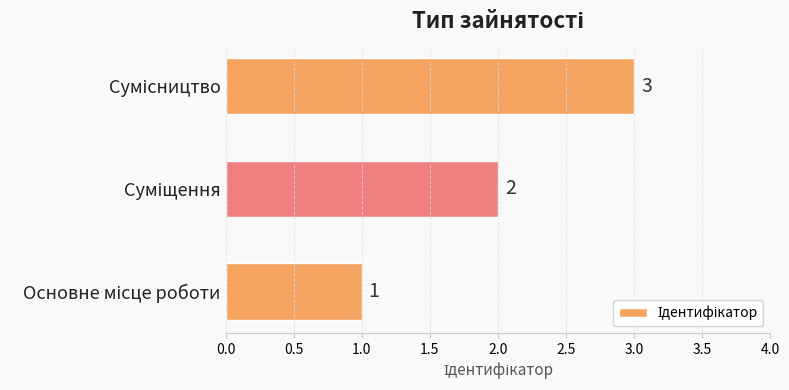

How many values are between 1 and 3?

3